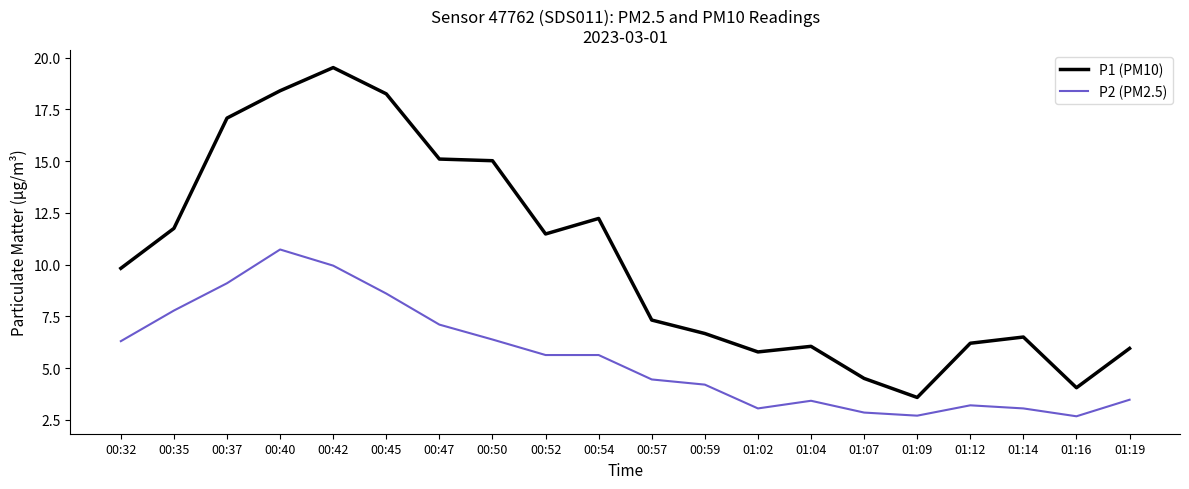

What is the spread (max minus min) of values at 01:04?

2.6